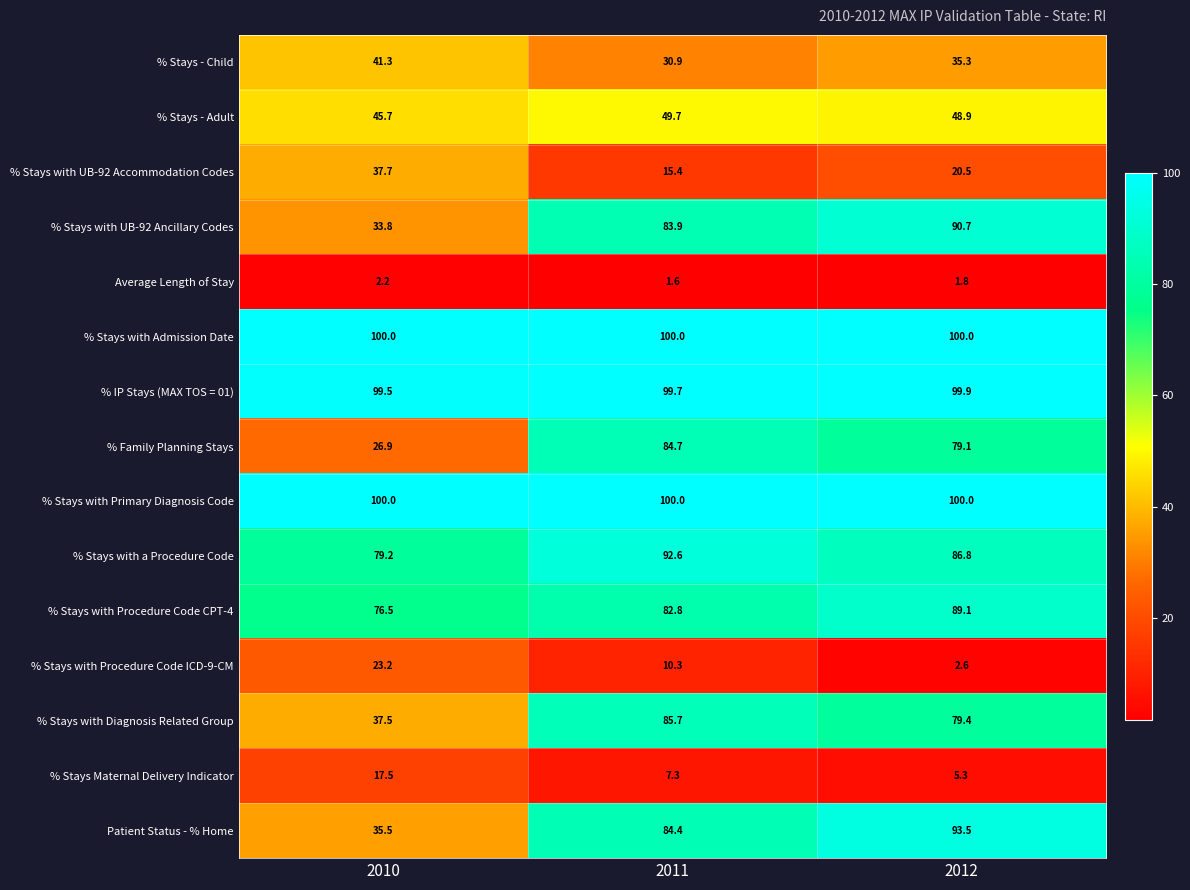

What is the total value across all series at 2010?

756.5